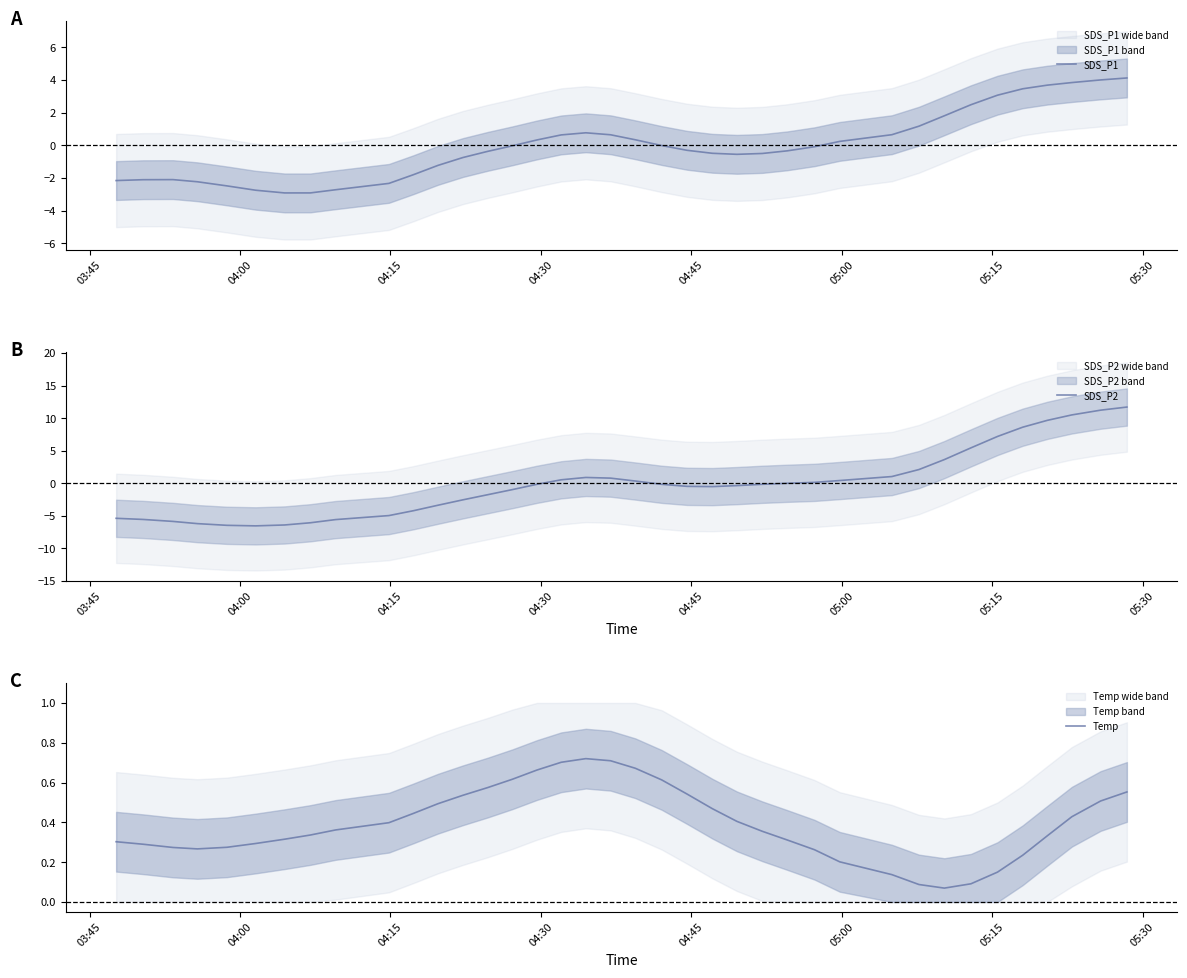

What is the highest value of the SDS_P1 series?

4.1